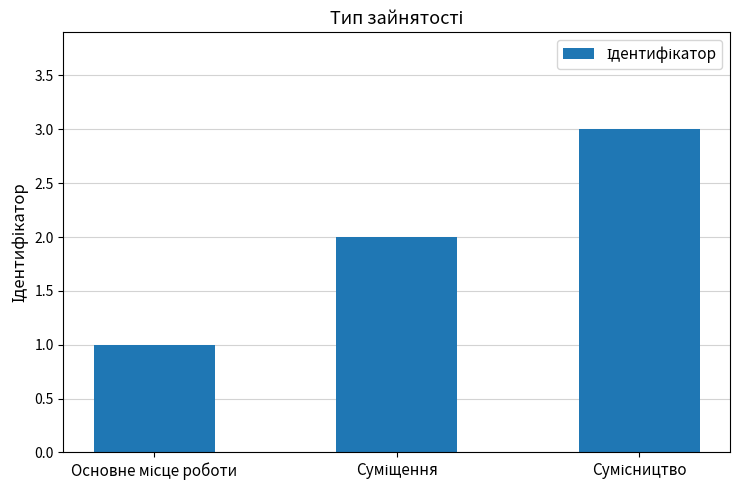

Reading left to right, what are all the values shown in this chart?

1	2	3